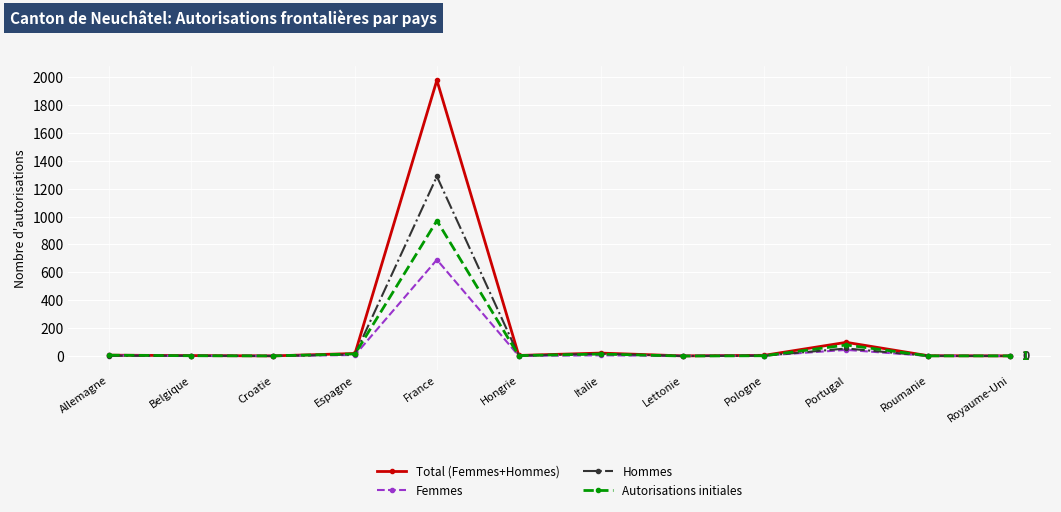

Where is Autorisations initiales nearest to the value 485?

Portugal